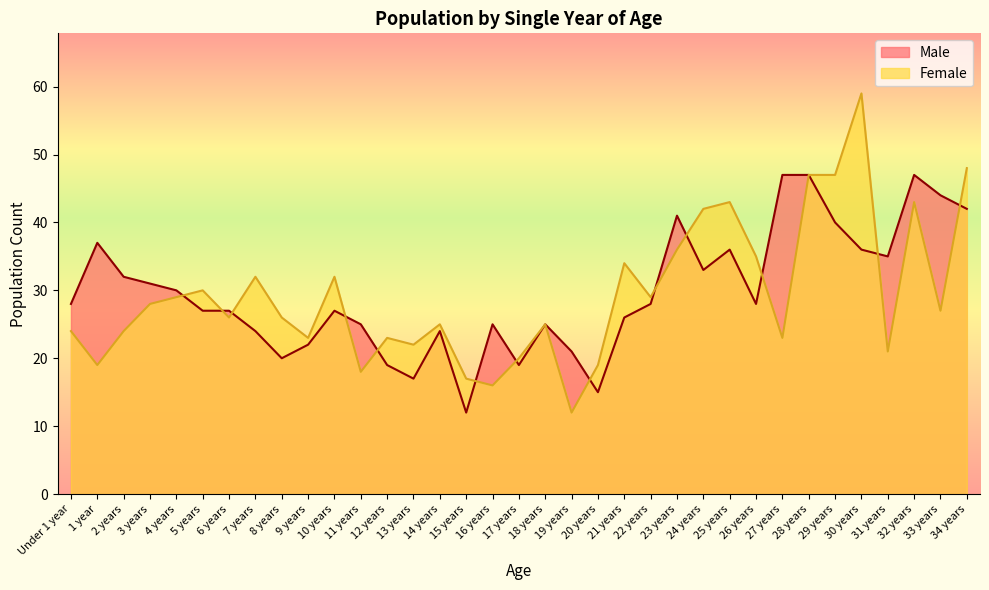

Is it true that Female equals 15 at 21 years?

False